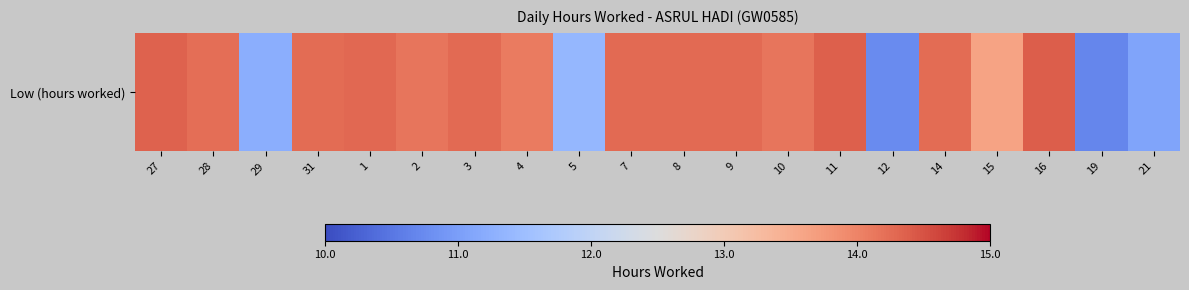

At which label does the data first exceed 14?

27